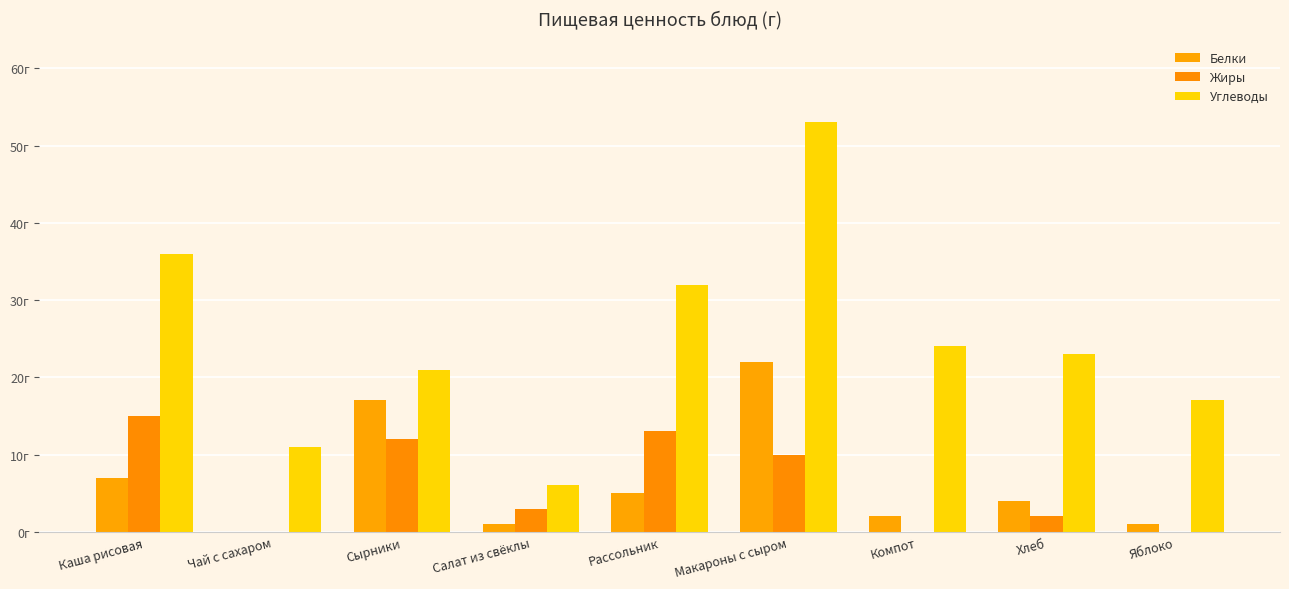

Does the chart contain stacked bars?

No